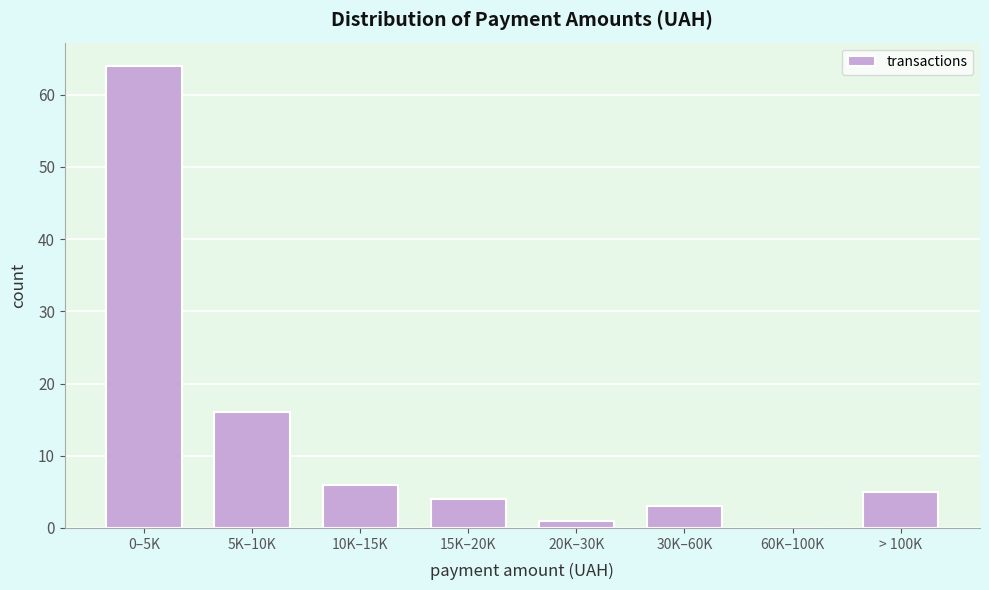

Reading left to right, list all the values displayed in this chart.

0–5K=64	5K–10K=16	10K–15K=6	15K–20K=4	20K–30K=1	30K–60K=3	60K–100K=0	> 100K=5